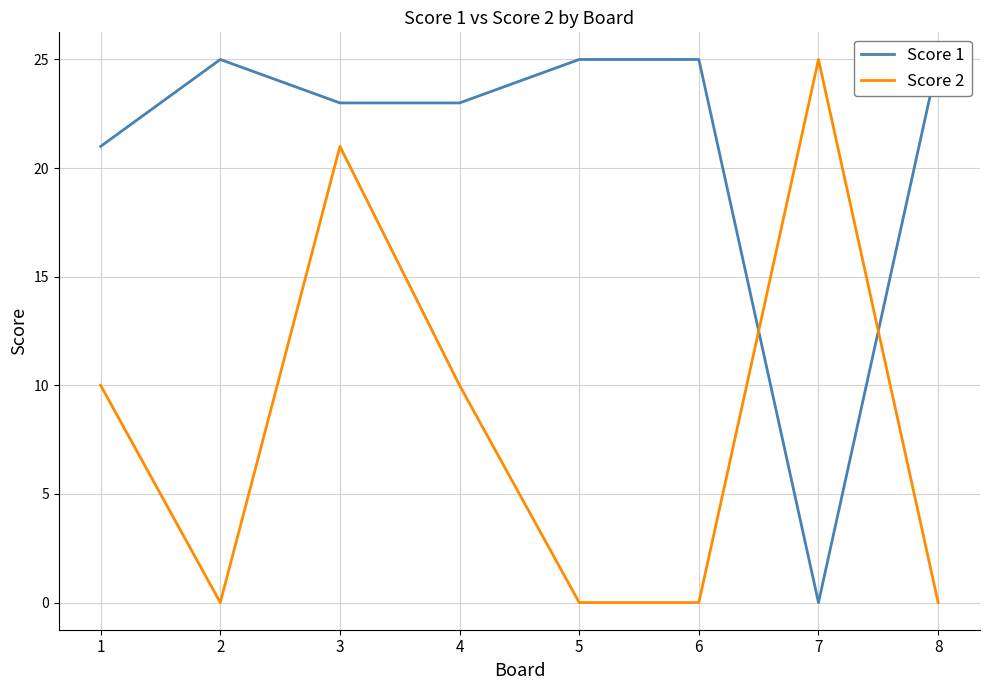

Which series has the widest spread of values?

Score 1